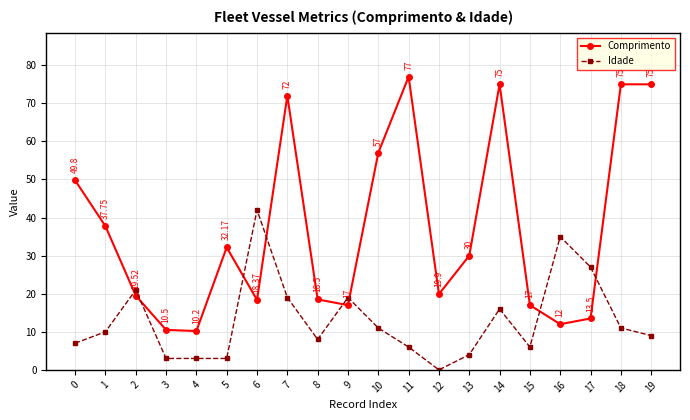

How many interior local peaks does the Idade series have?

5